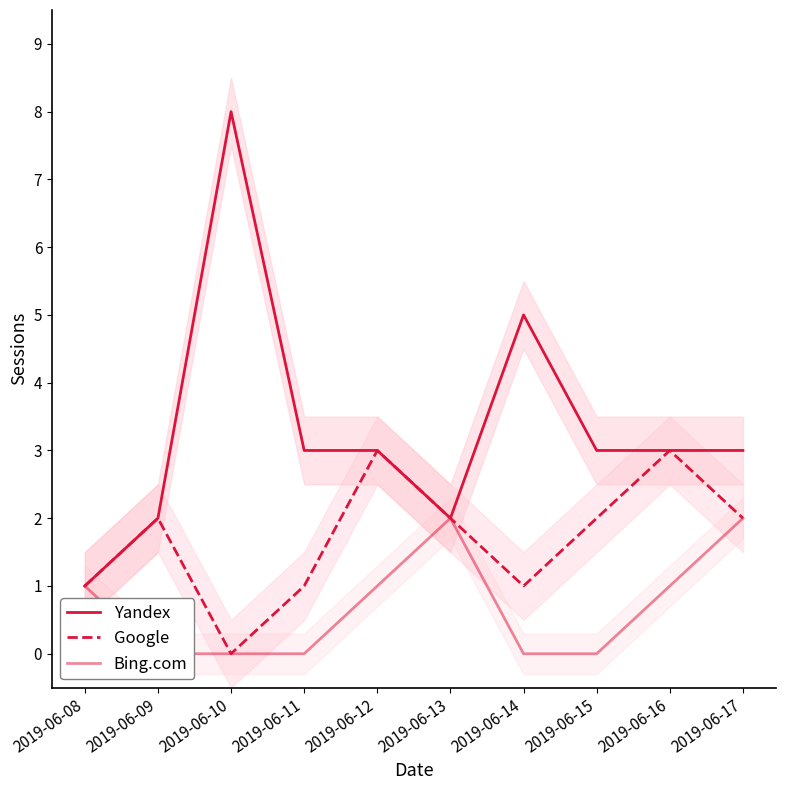

How many distinct data groups are displayed?

3